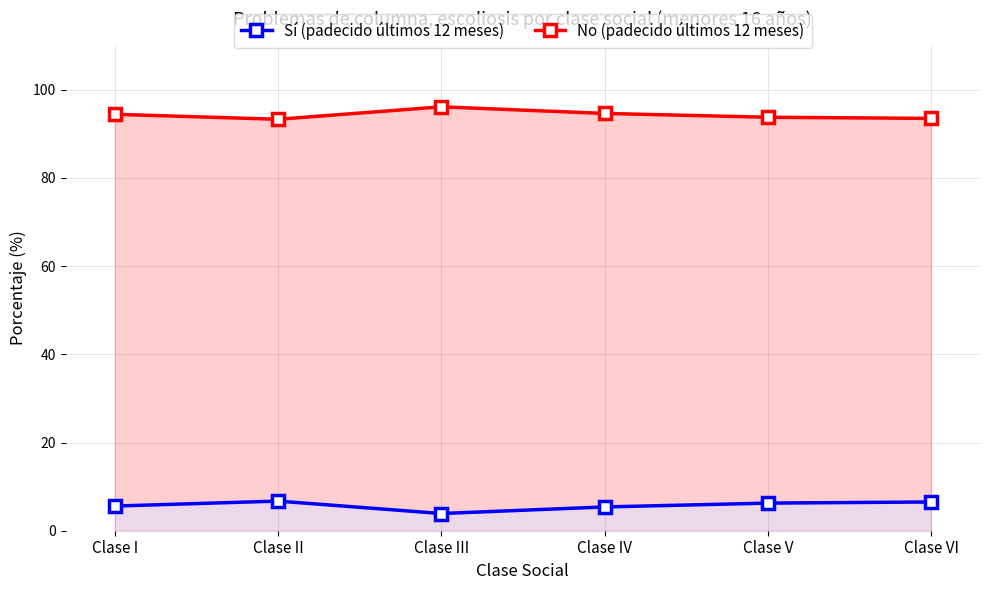

Which has a higher value, Clase II or Clase IV?

Clase II